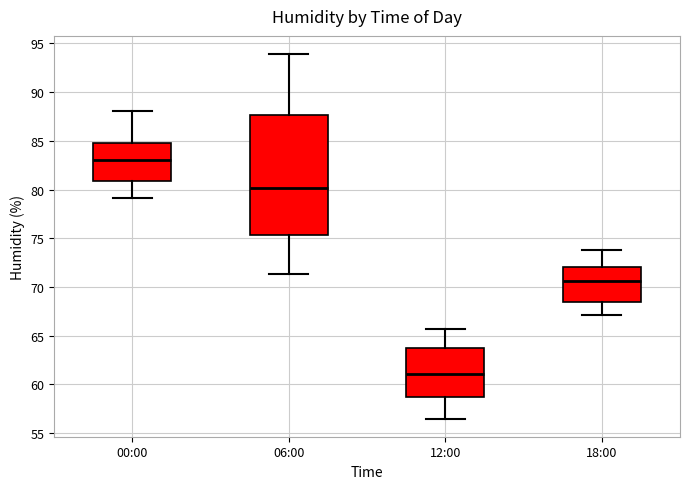

Reading left to right, transcribe this box plot: for each box, give where its median line is, the range the box spans, and where its two whiskers end, as read against the y-axis. The values are not printed on the chart, so give them approximately, as read against the axis.

00:00: median 83.0, box 81.0 to 85.0, whiskers 79.0 to 88.0
06:00: median 80.0, box 75.5 to 87.5, whiskers 71.5 to 94.0
12:00: median 61.0, box 59.0 to 63.5, whiskers 56.5 to 65.5
18:00: median 70.5, box 68.5 to 72.0, whiskers 67.0 to 74.0